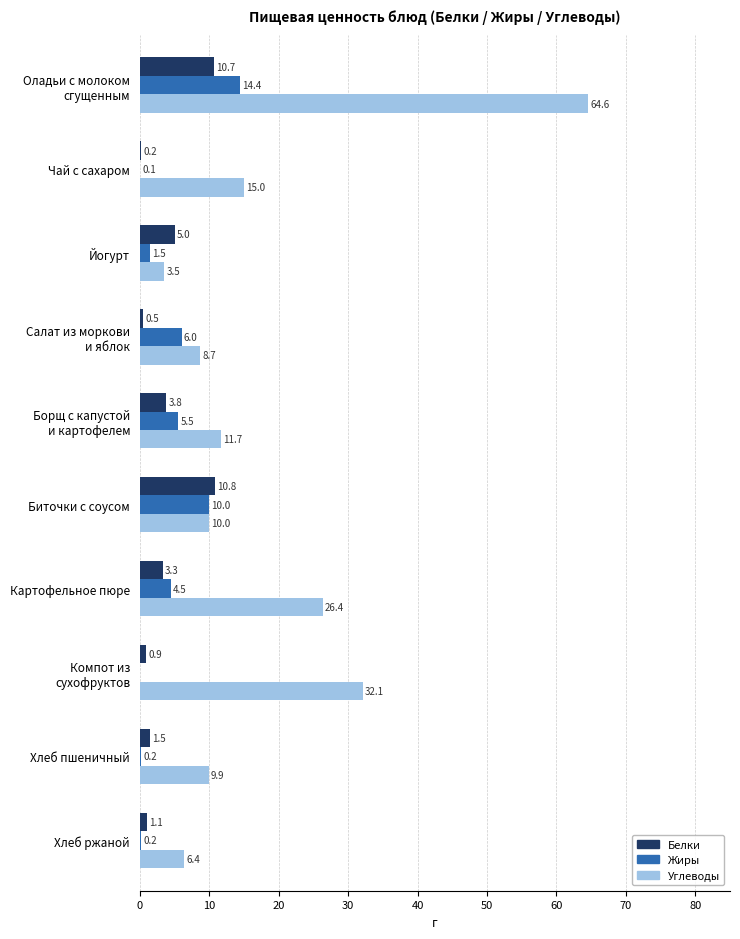

True or false: Углеводы has a value of 6.4 at Хлеб ржаной.

True